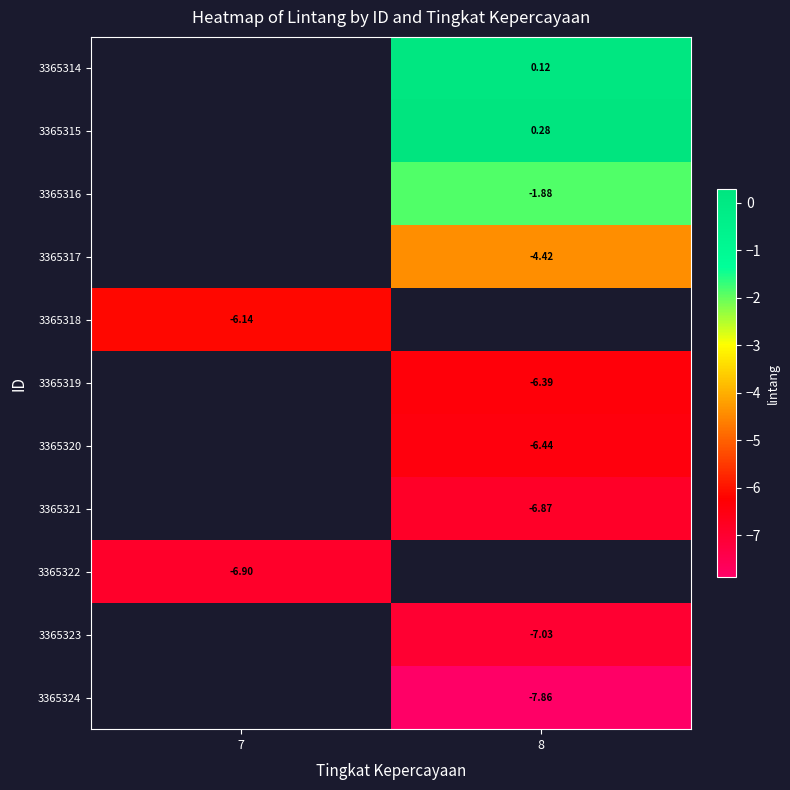

What is the approximate value of 3365314 at 8?

0.1